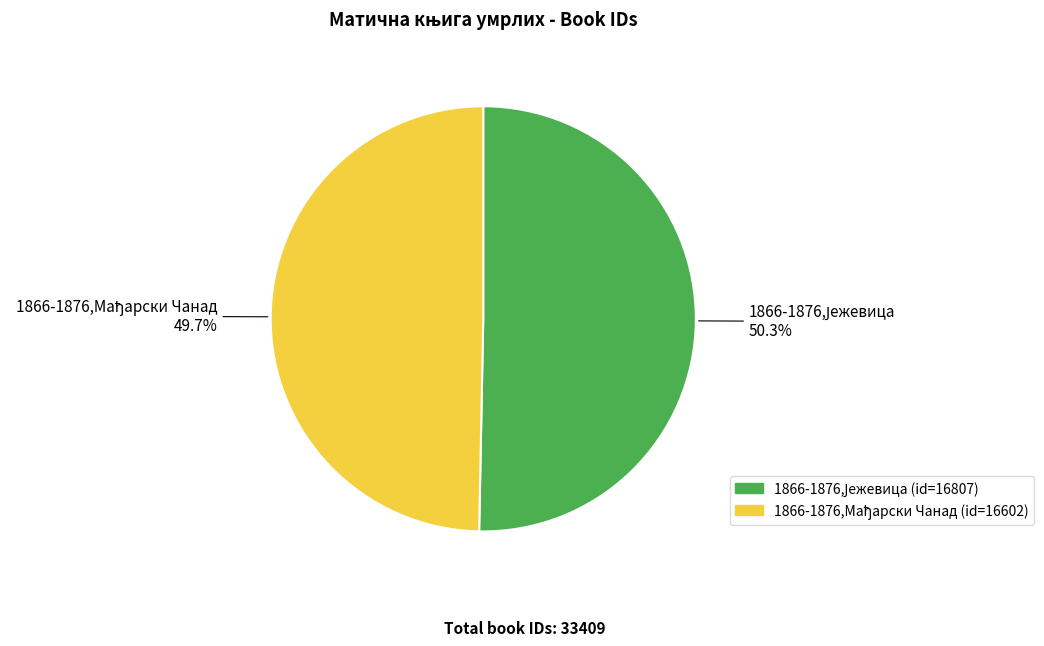

Is there any slice that represents more than half of the pie?

Yes